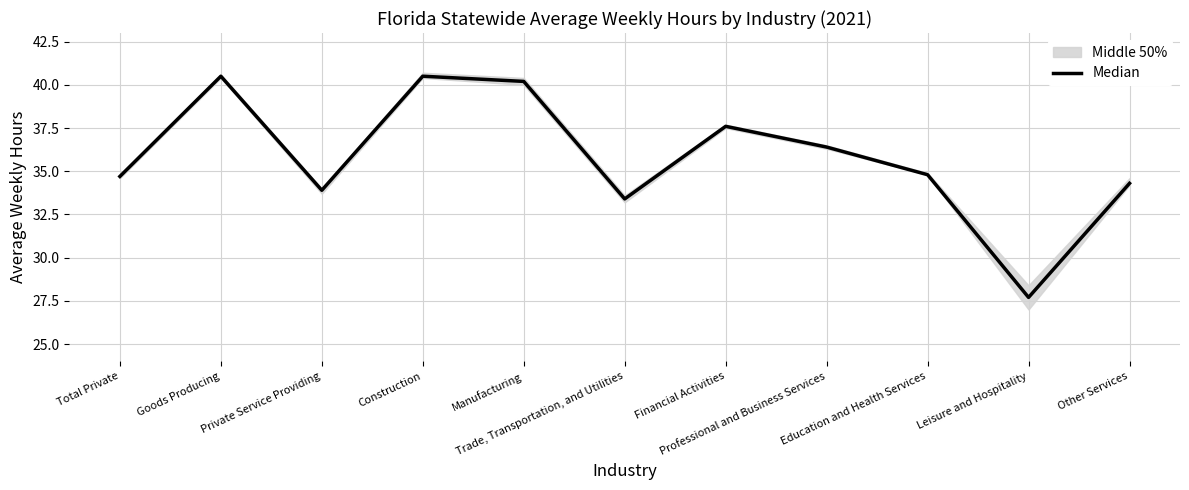

What is the sum of the values at Leisure and Hospitality and Professional and Business Services?

64.1